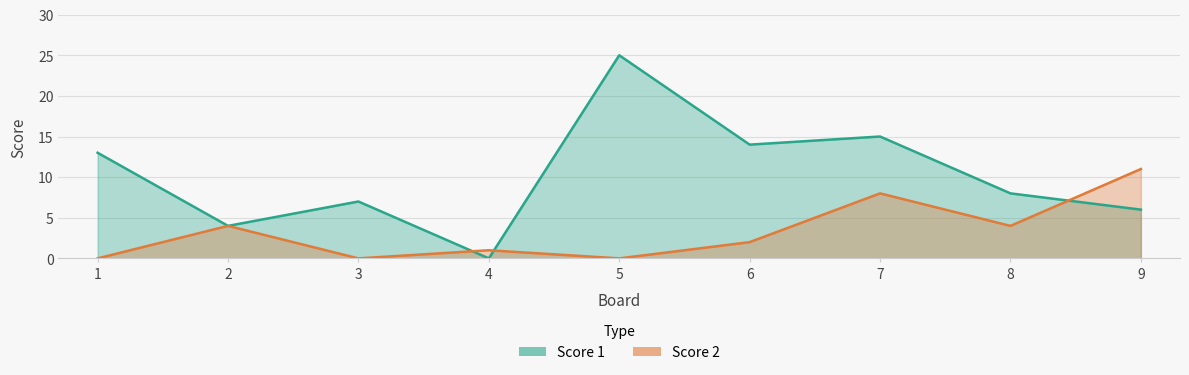

At which category does the chart reach its minimum across all series?

4